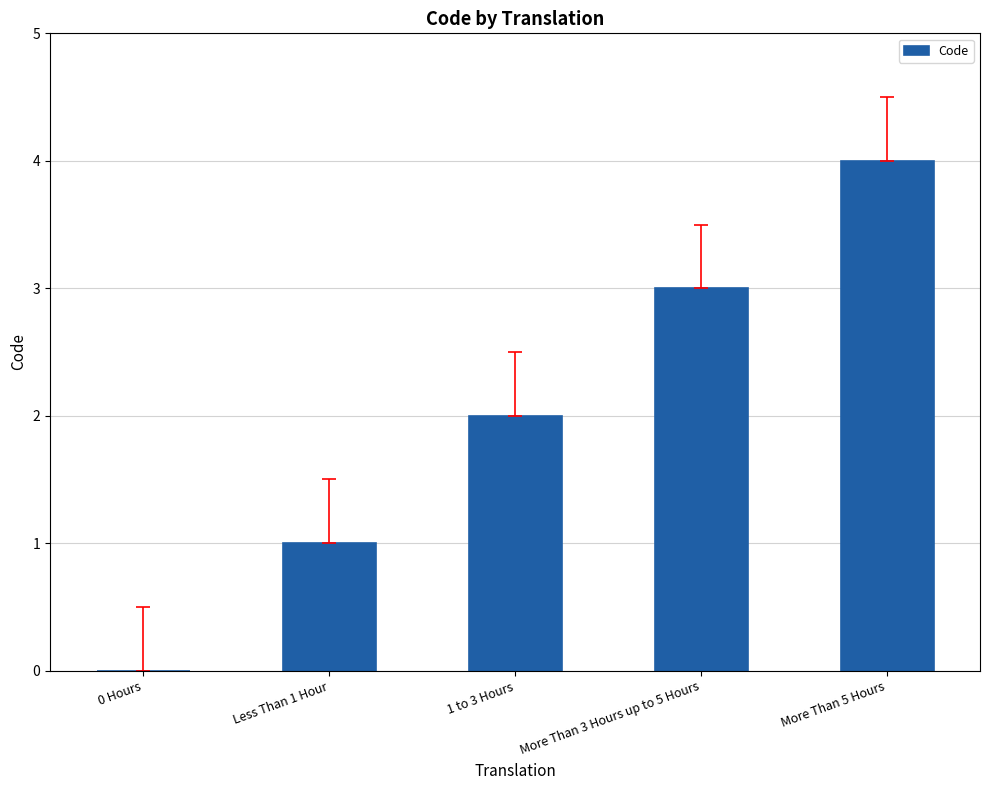

Which has a higher value, 1 to 3 Hours or More Than 3 Hours up to 5 Hours?

More Than 3 Hours up to 5 Hours